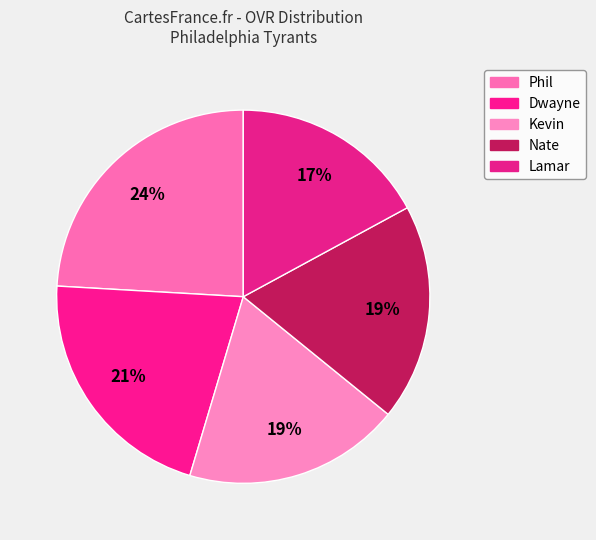

How many slices are in this pie chart?

5